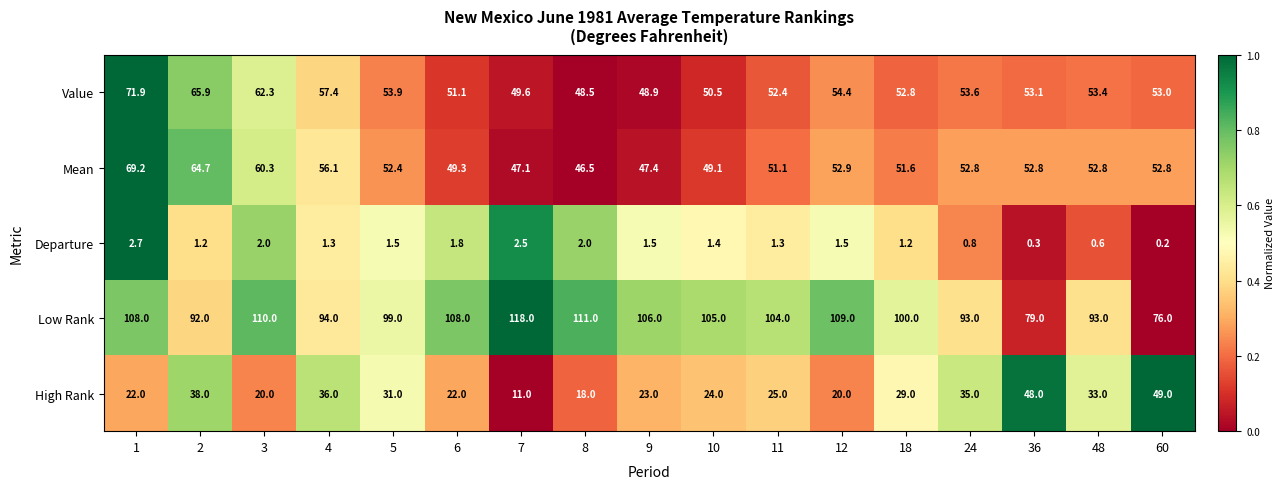

Is the value of Low Rank at 4 greater than the value of Mean at 18?

Yes